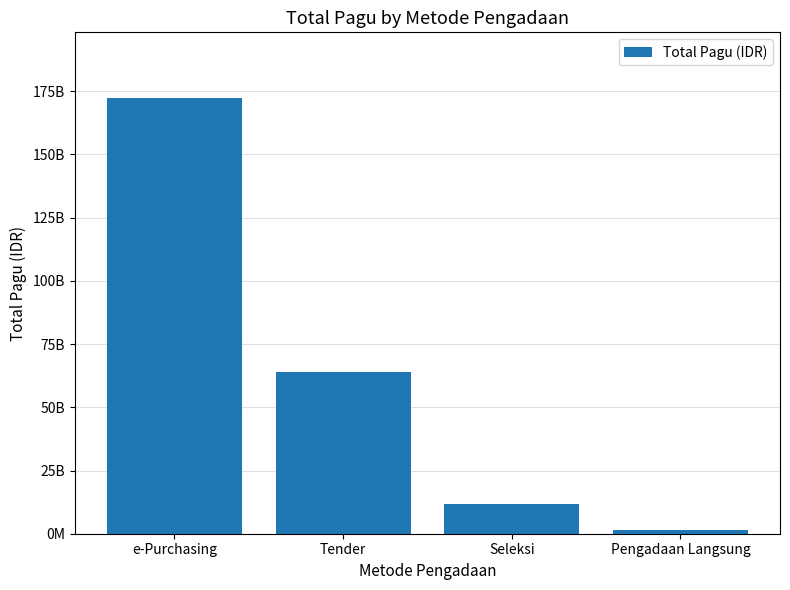

Where does the data first go above 63897956200?

e-Purchasing